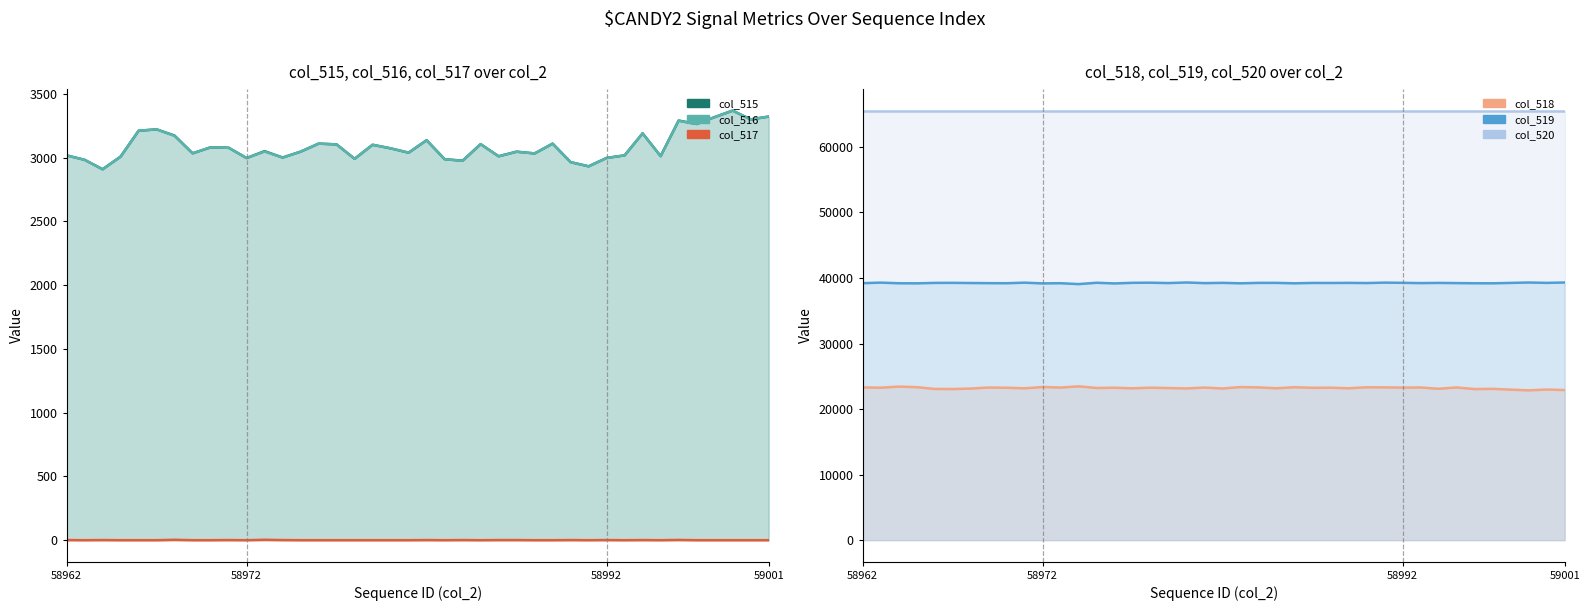

What is the spread (max minus min) of values at 5?

65535